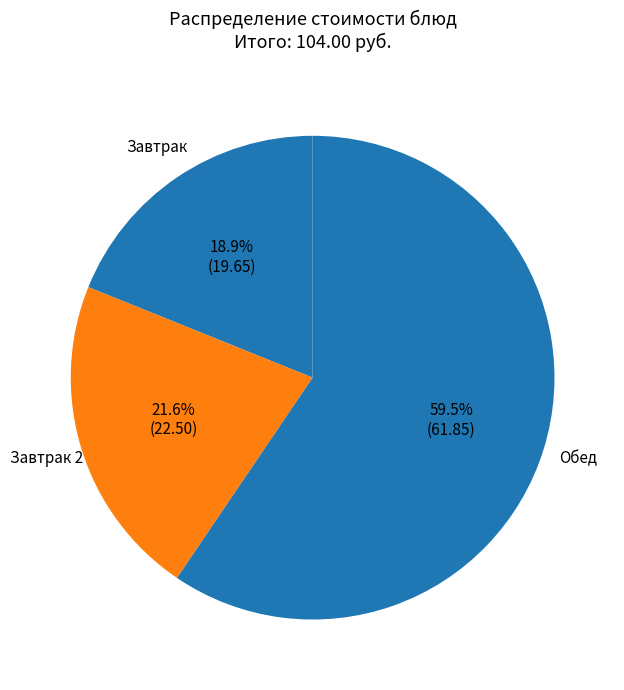

How many slices are in this pie chart?

3